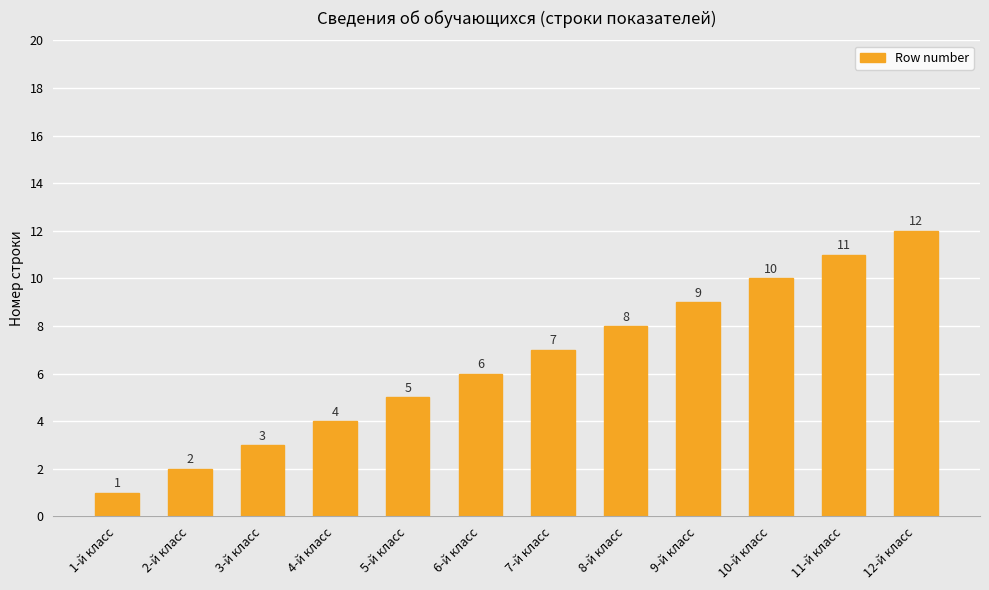

What is the value of the 6th bar from the left?

6